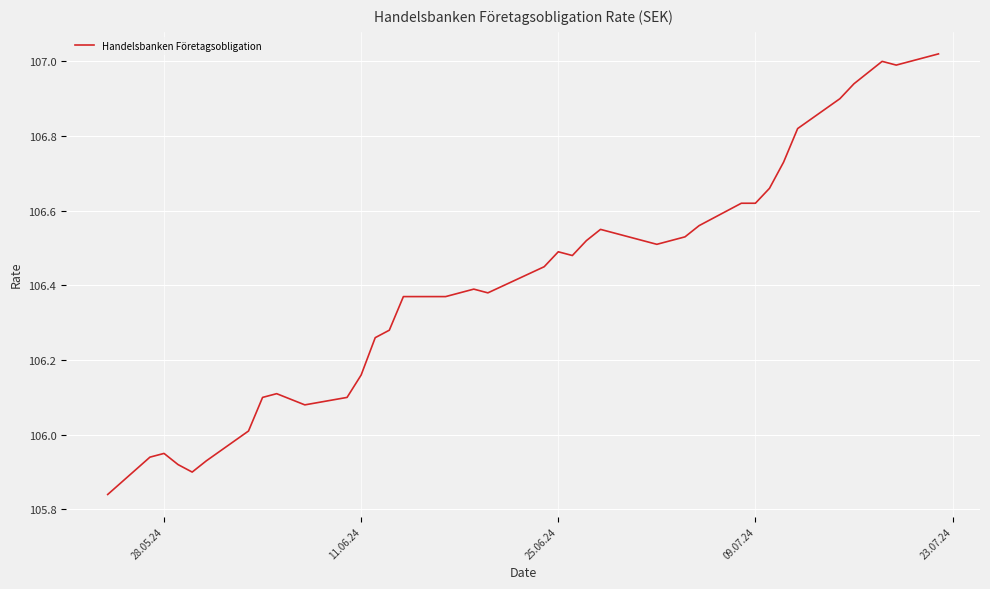

What is the difference between the maximum and minimum values?

1.2